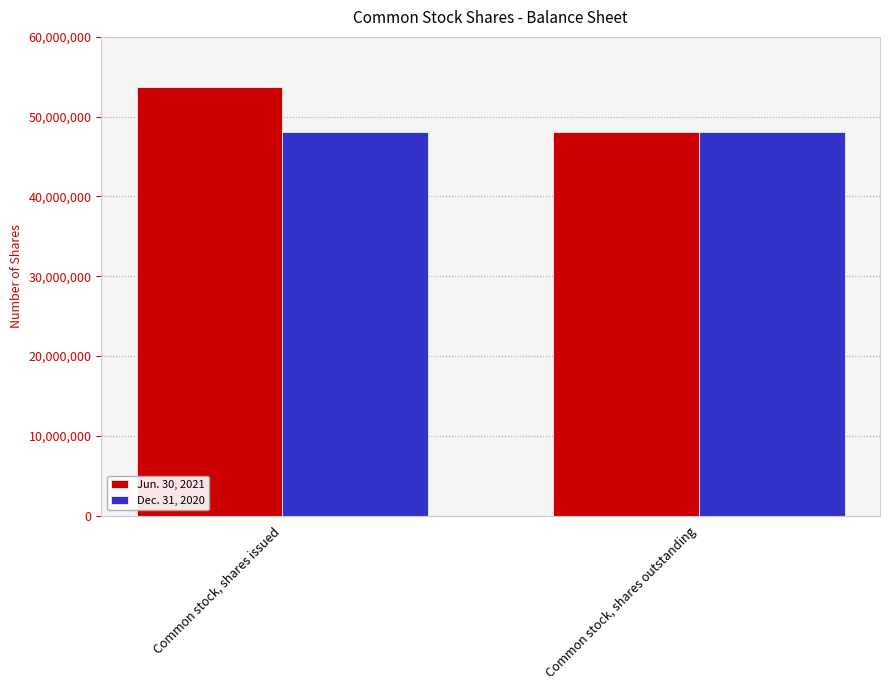

Does the chart contain any negative values?

No